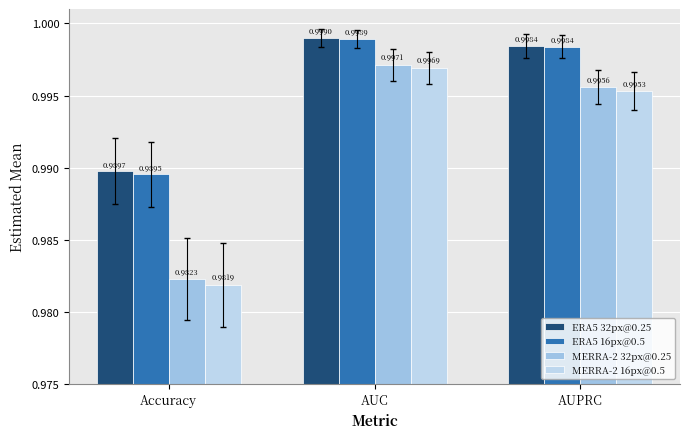

What value does the ERA5 32px@0.25 series have at Accuracy?

1.0